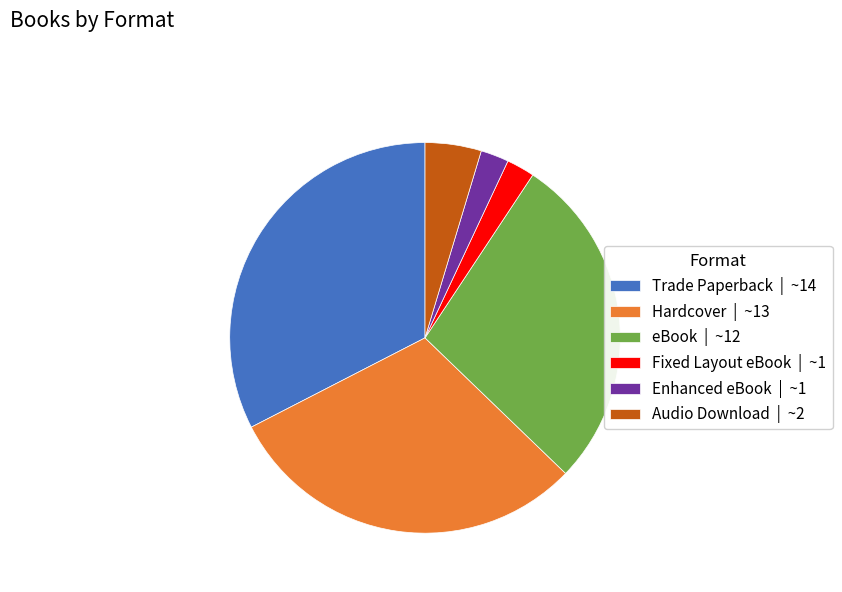

Is it true that Audio Download | ~2 is 5% of the pie?

True